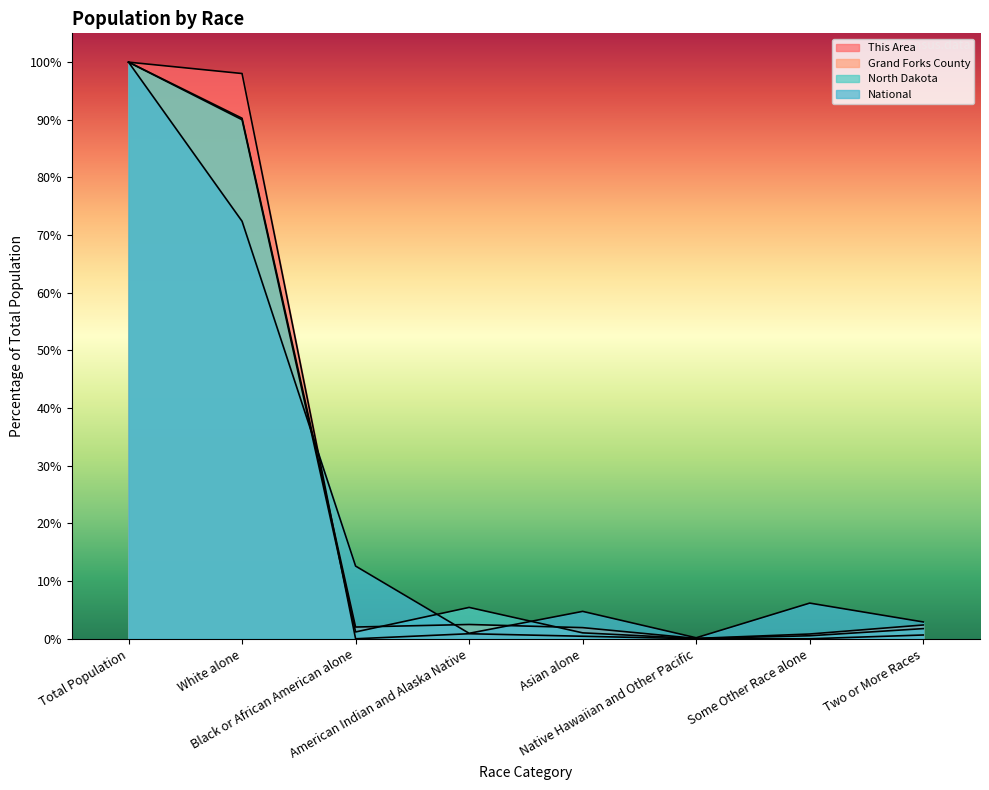

What is the highest value of the This Area series?

100.0